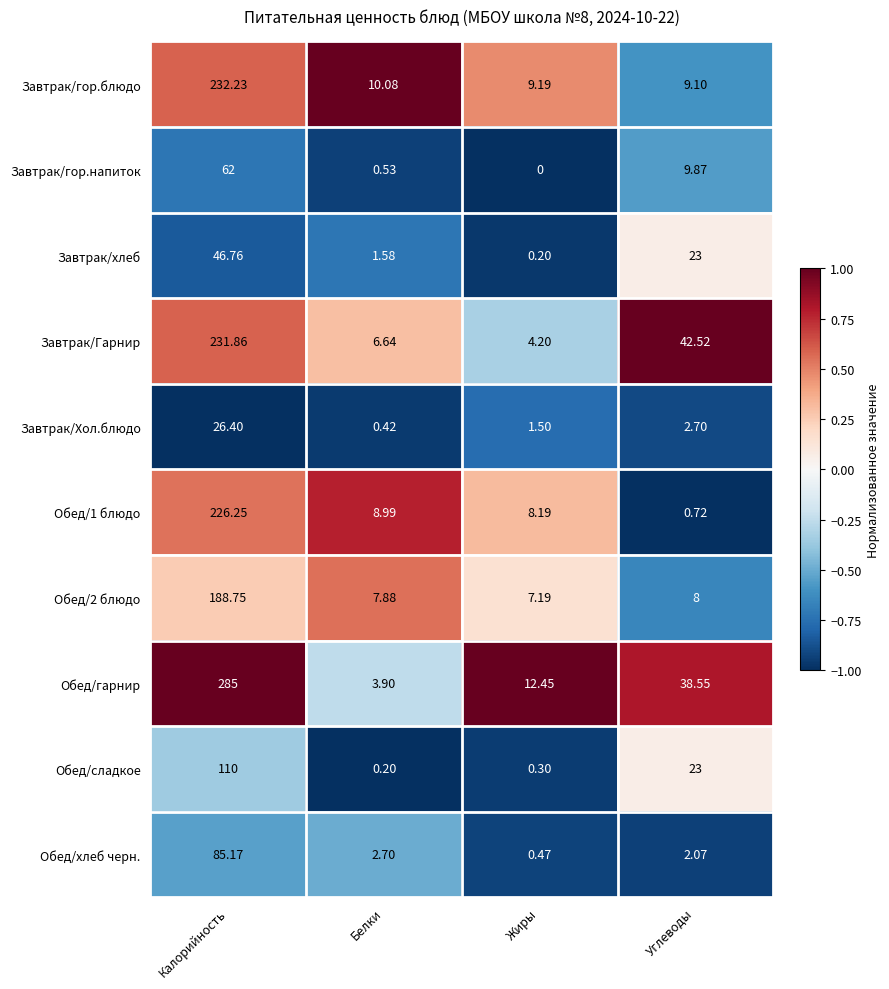

Which series has the largest total across all categories?

Обед/гарнир